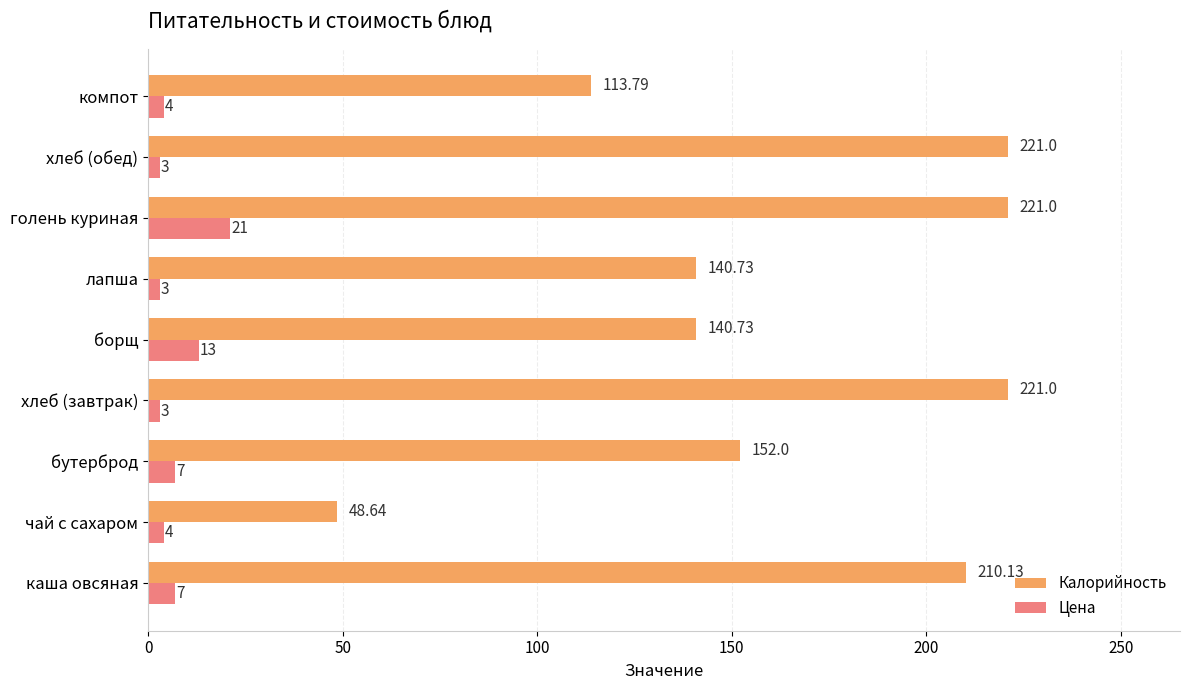

What is the minimum value for Цена?

3.0